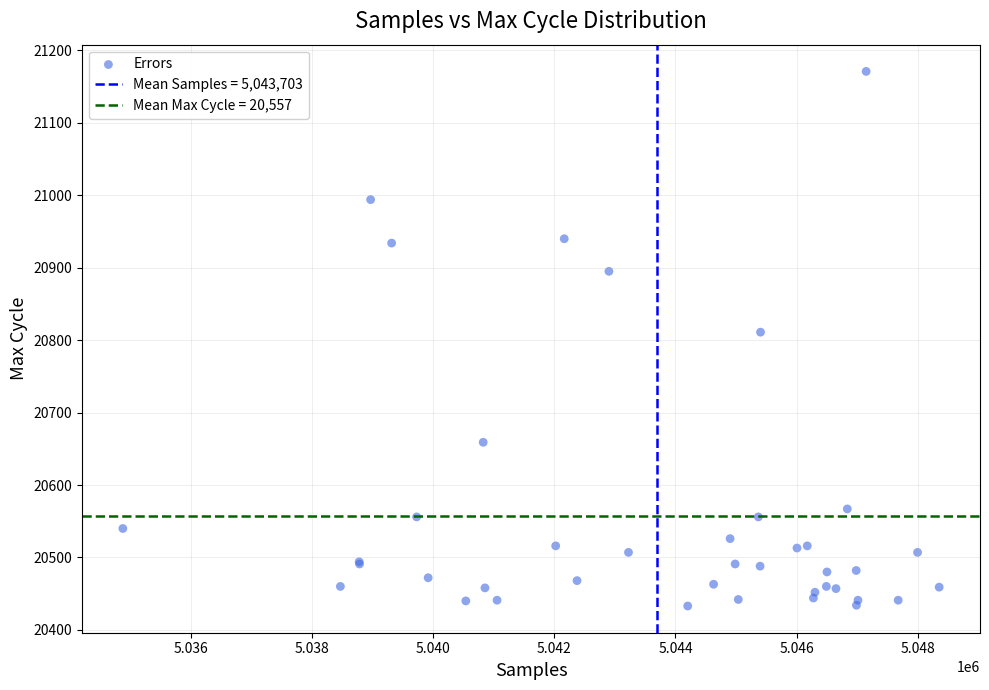

What Y value in the scatter plot is closest to 20802?

20811